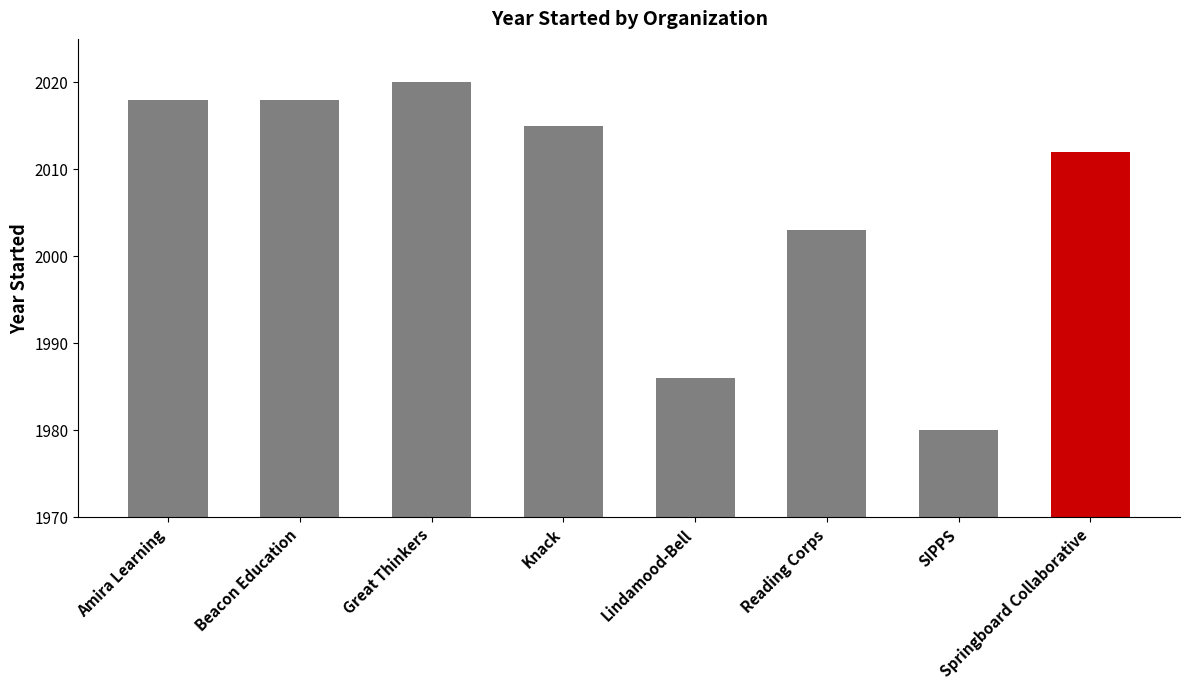

At which label is the value closest to 2000?

Reading Corps